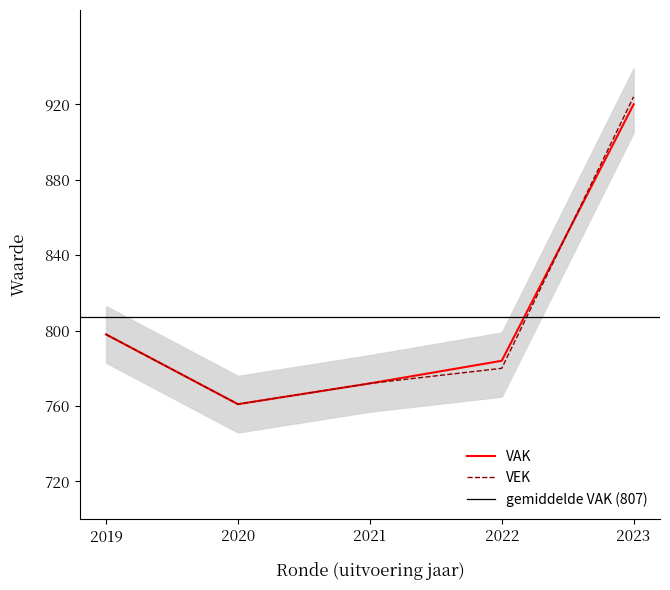

Which series changed the most between 2020 and 2023?

VEK